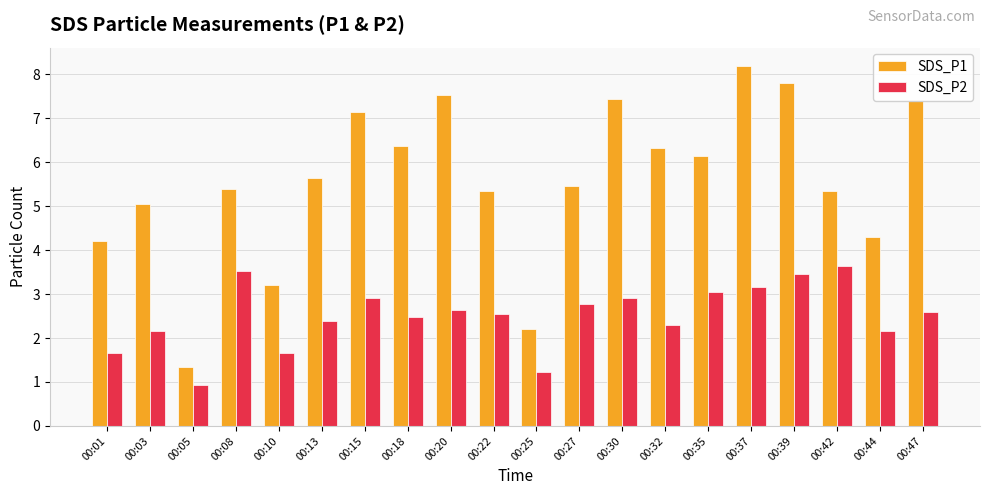

Rank the series at 00:22 from lowest to highest value.

SDS_P2, SDS_P1